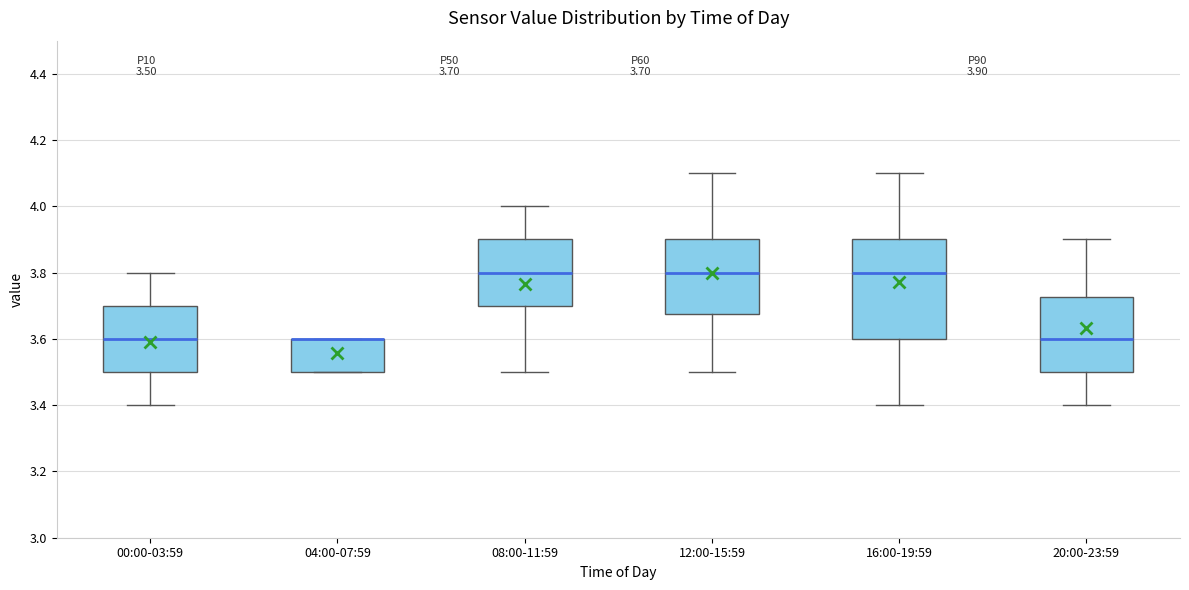

Comparing the boxes themselves (not the whiskers), which one is the tallest?

16:00-19:59